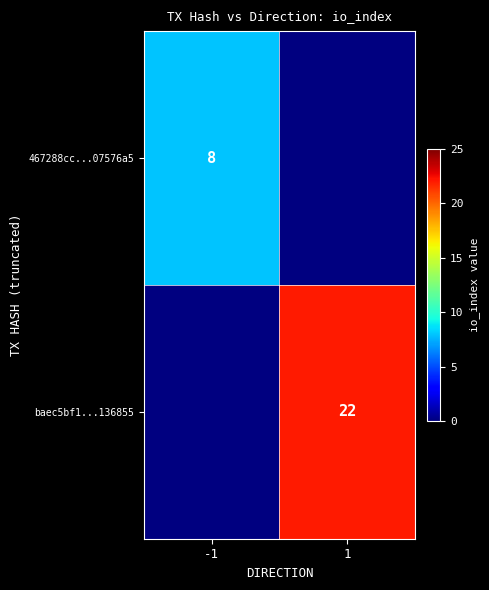

True or false: baec5bf1...136855 has a value of 39.2 at 1.

False